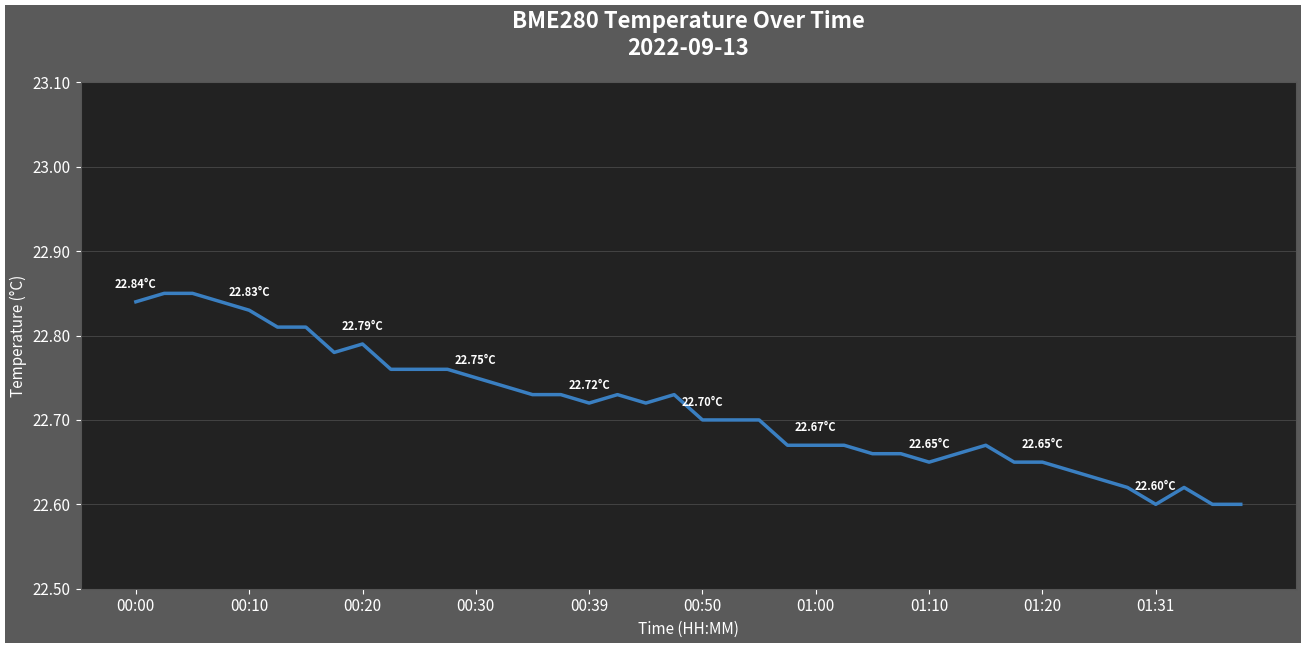

Does the chart display data point markers on the line(s)?

No